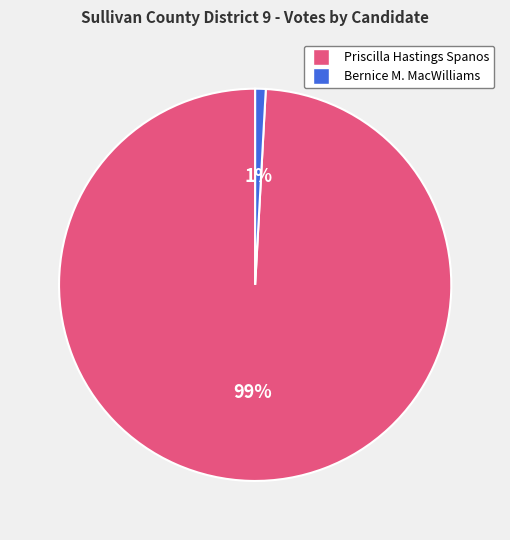

To the nearest percent, what is the average slice percentage?

50%